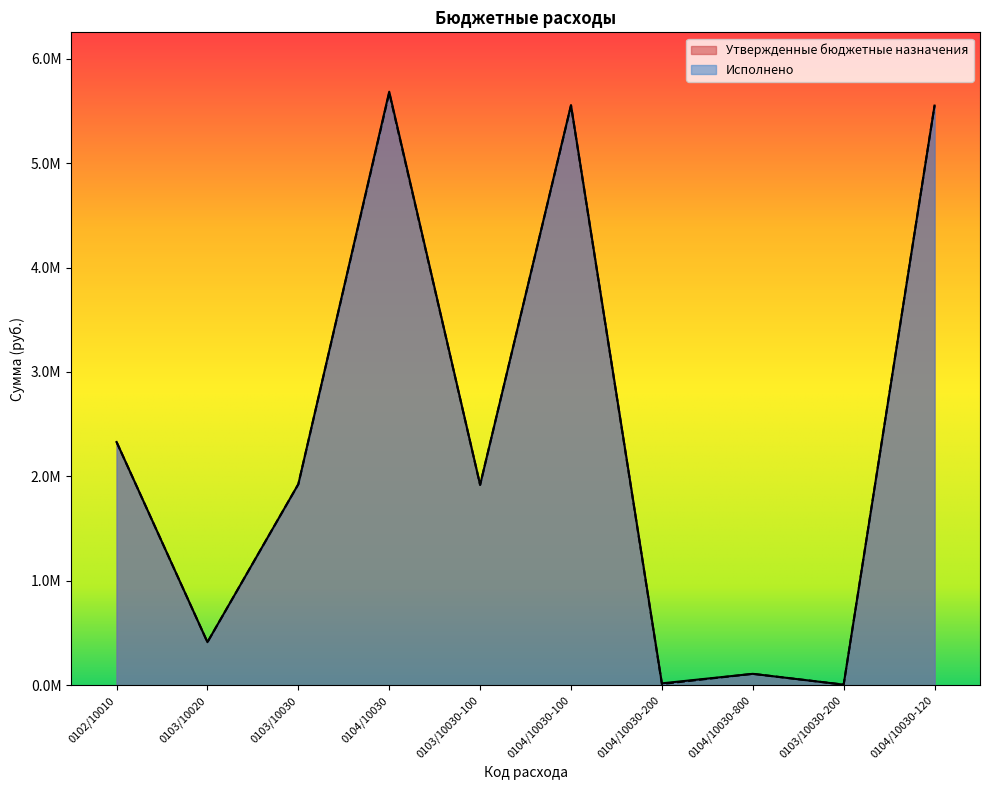

Is the value of Утвержденные бюджетные назначения at 0103/10030-200 greater than the value of Исполнено at 0102/10010?

No